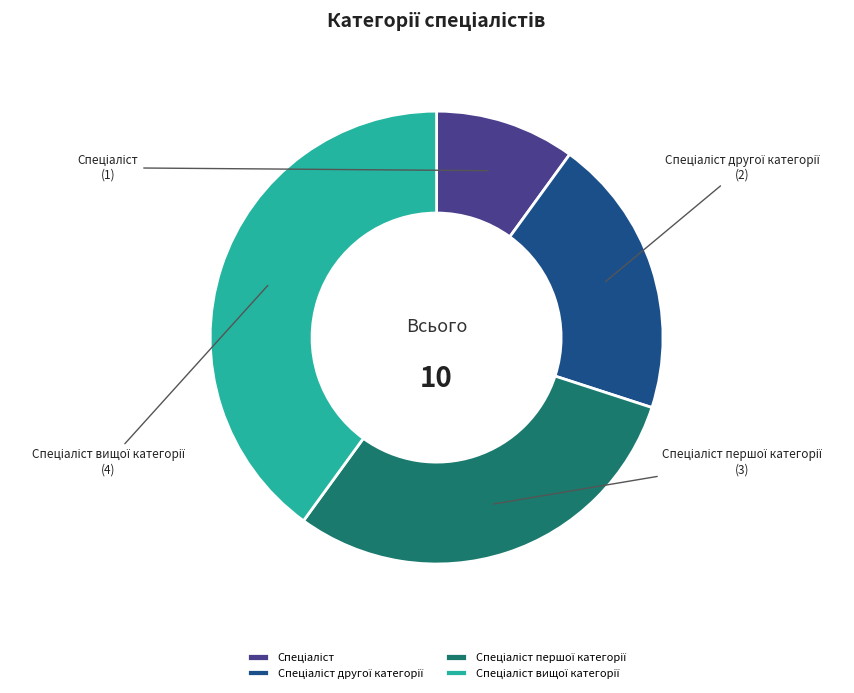

Does any single category account for the majority?

No